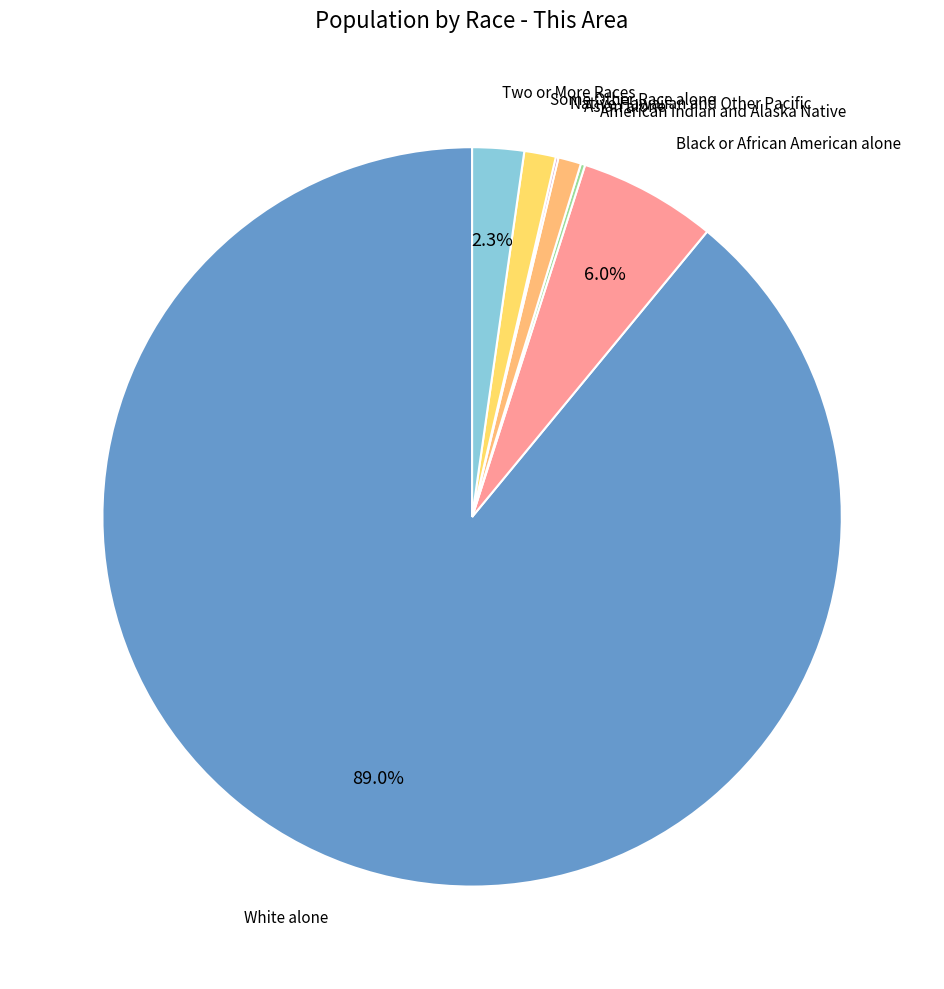

To the nearest percent, what percentage of the pie is Some Other Race alone?

1%